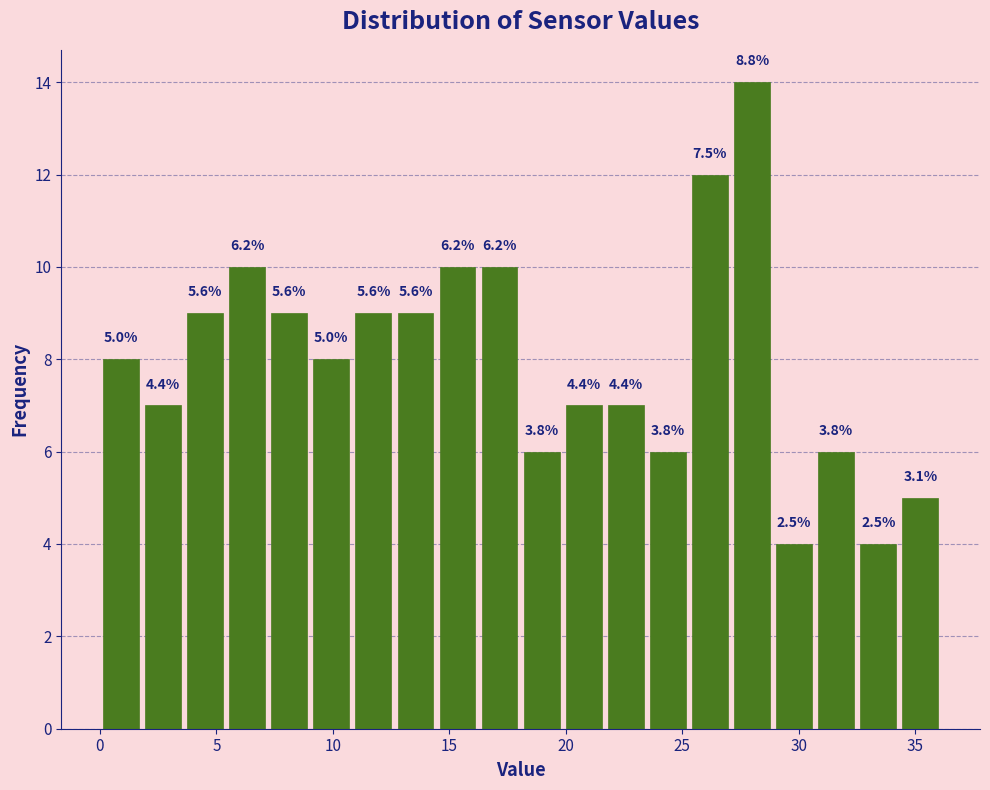

Read against the x-axis, roughly where is the centre of the tallest bar?

28.0